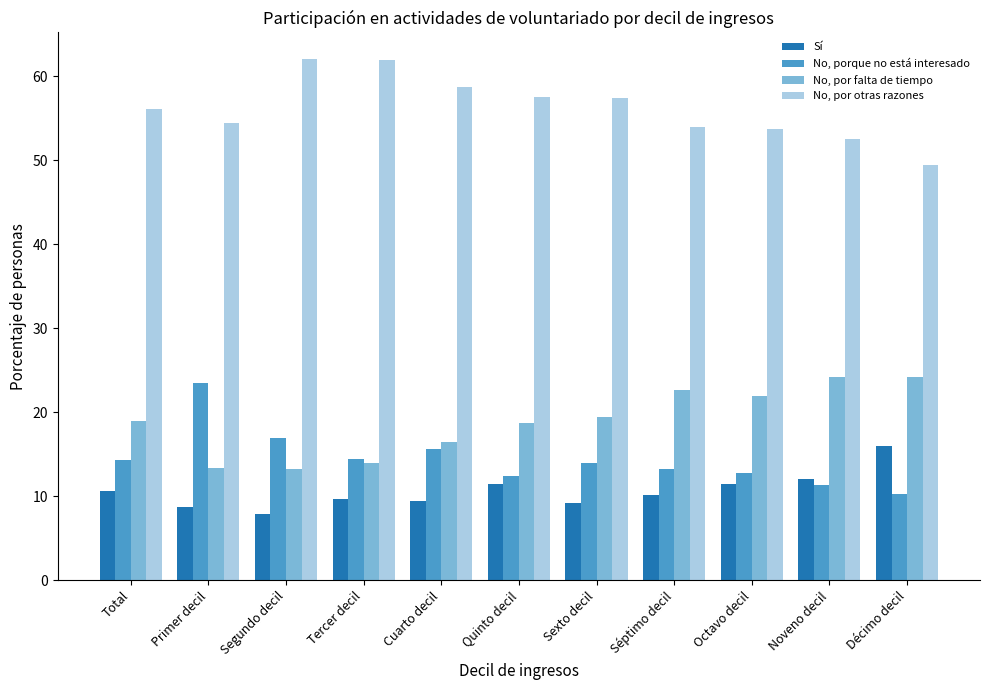

What is the difference between the highest and lowest values at Total?

45.5